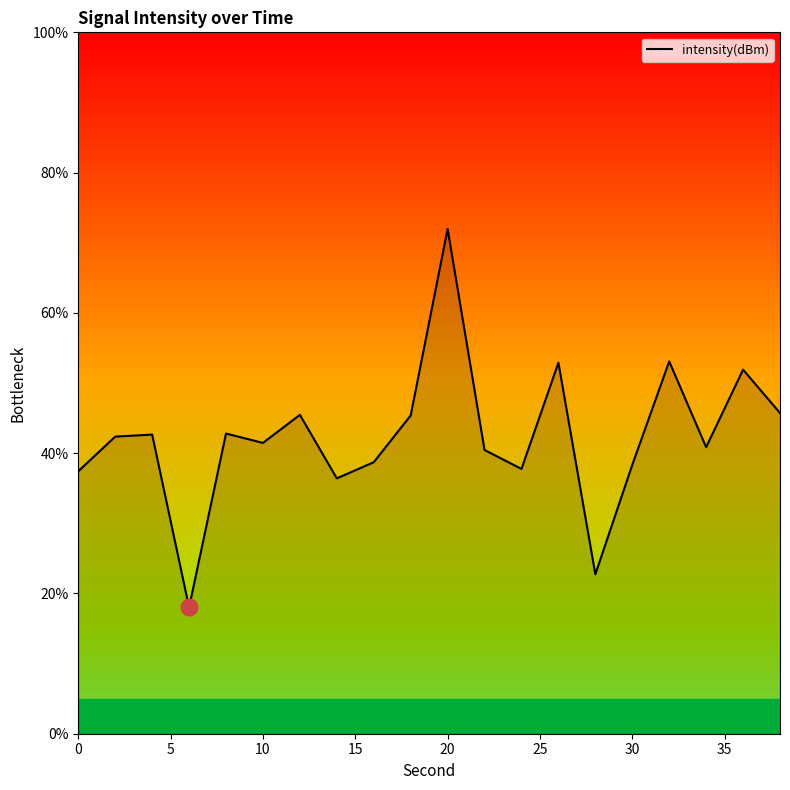

What is the difference between the maximum and minimum values?

54.0